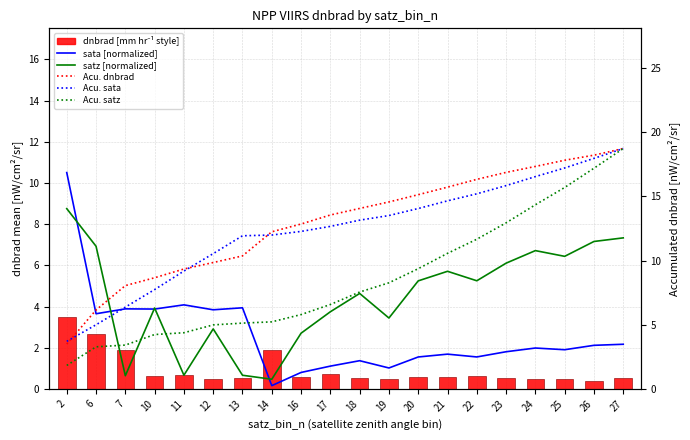

True or false: Acu. dnbrad has a value of 3.8 at 12.

False